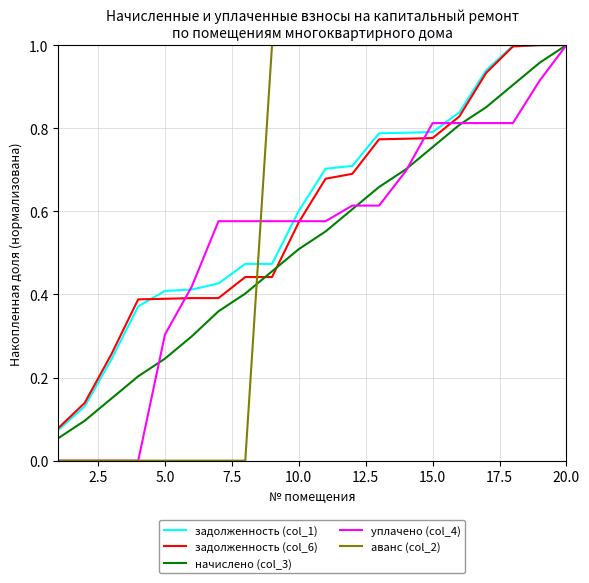

How many intersections are there between уплачено (col_4) and задолженность (col_1)?

4